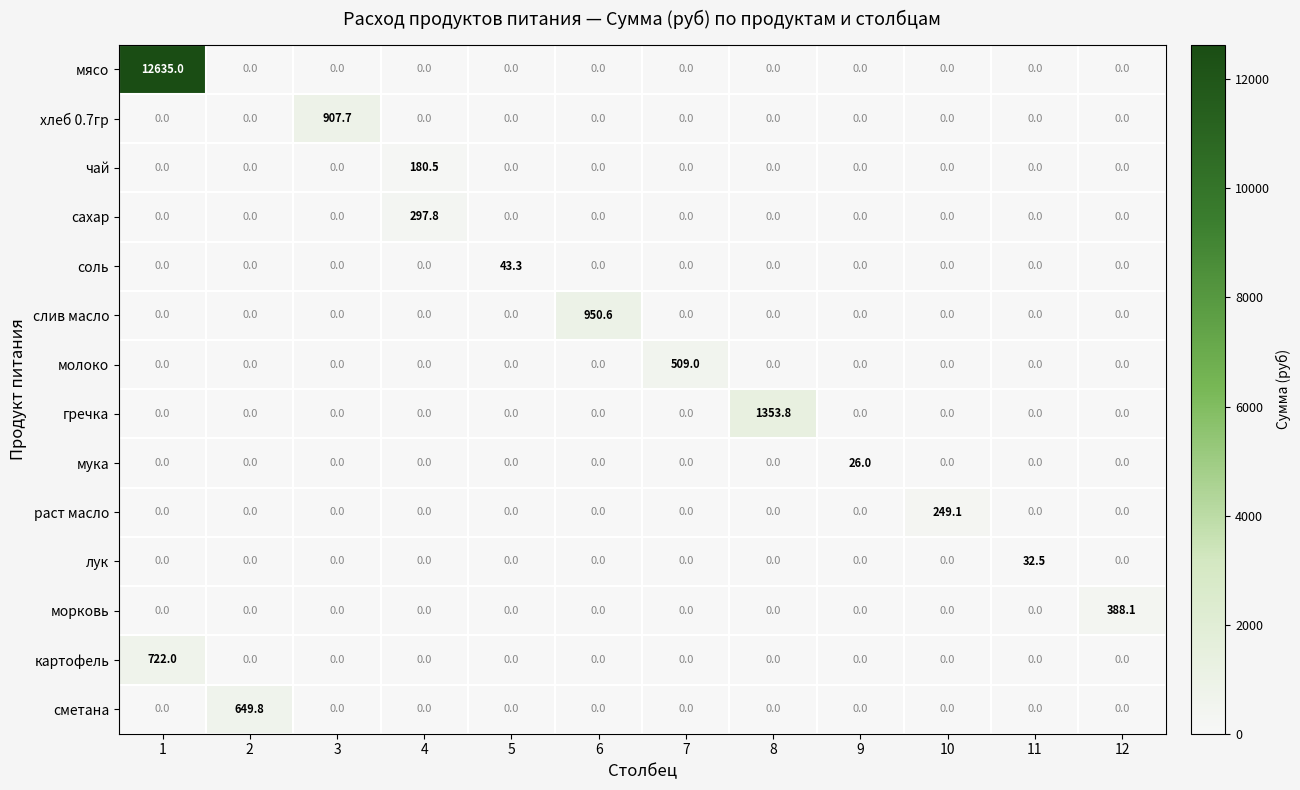

Which series has the widest spread of values?

мясо